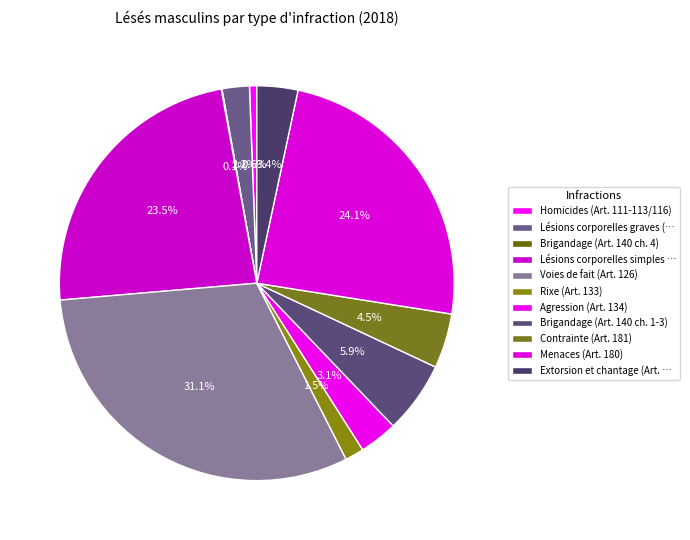

Does any single category account for the majority?

No